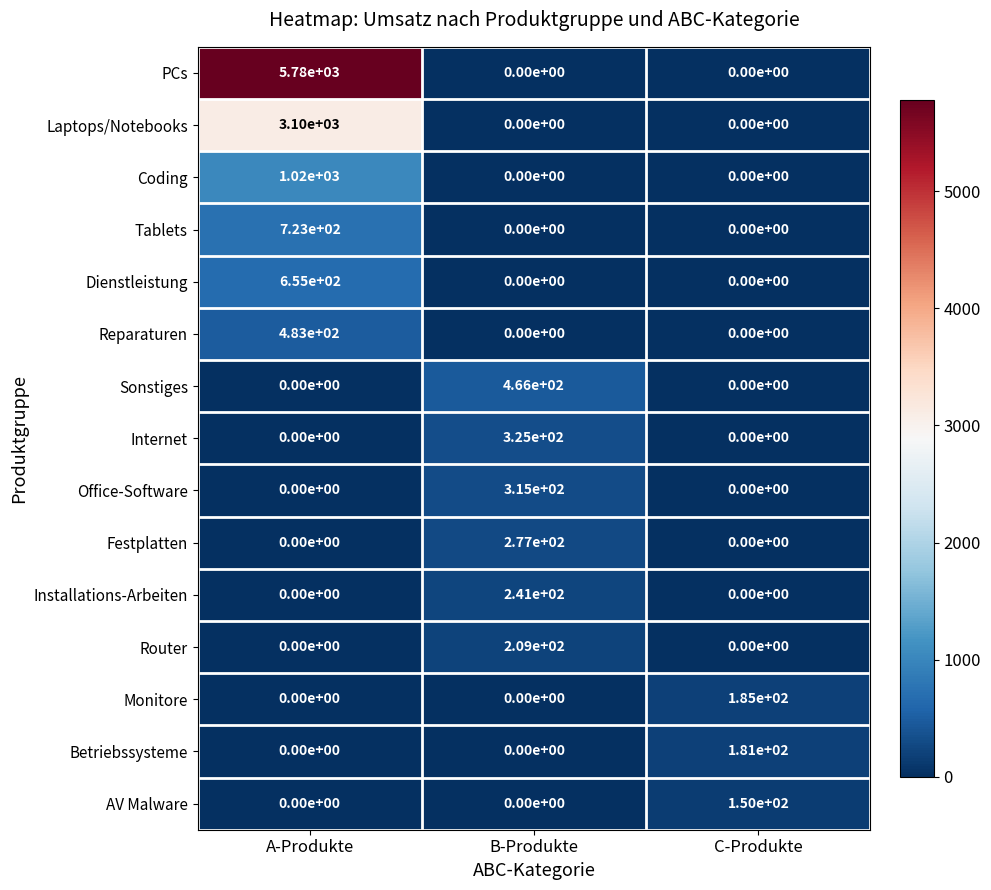

List the series in order of their peak value, highest first.

PCs, Laptops/Notebooks, Coding, Tablets, Dienstleistung, Reparaturen, Sonstiges, Internet, Office-Software, Festplatten, Installations-Arbeiten, Router, Monitore, Betriebssysteme, AV Malware